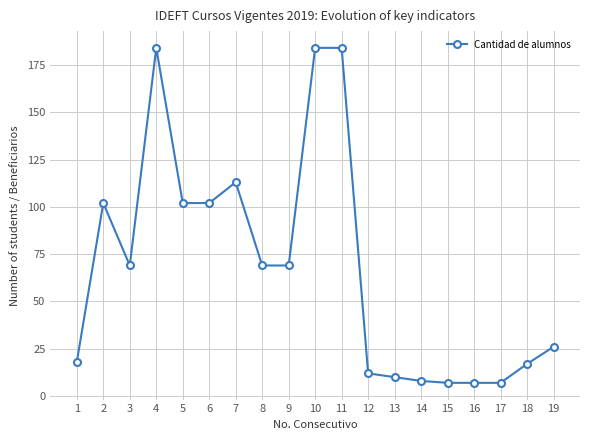

Where does the data first go above 69?

2